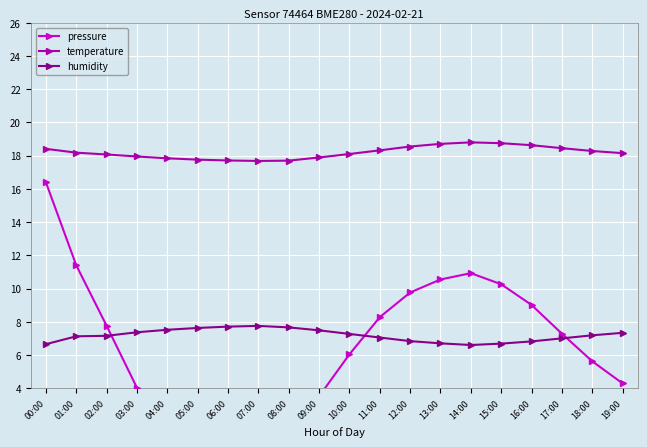

Where does the temperature series first go above 18?

00:00